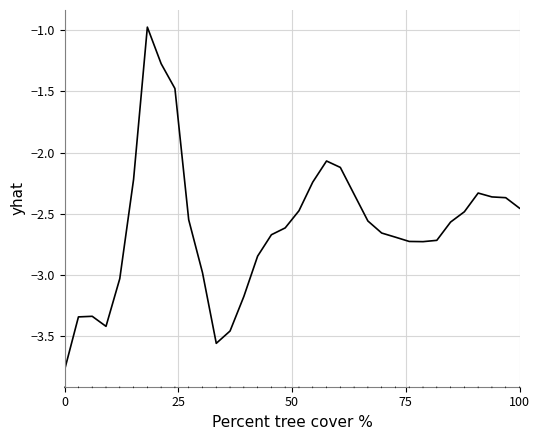

What is the smallest value displayed?

-3.8